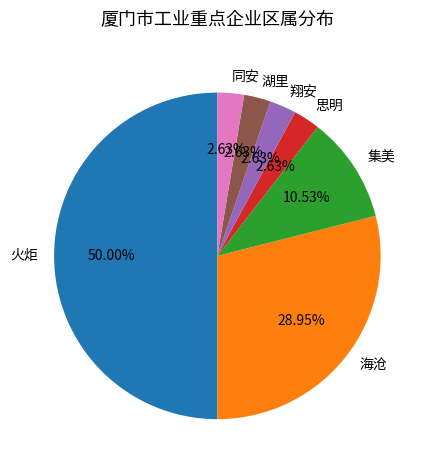

What percentage is the 思明 slice, to the nearest percent?

3%